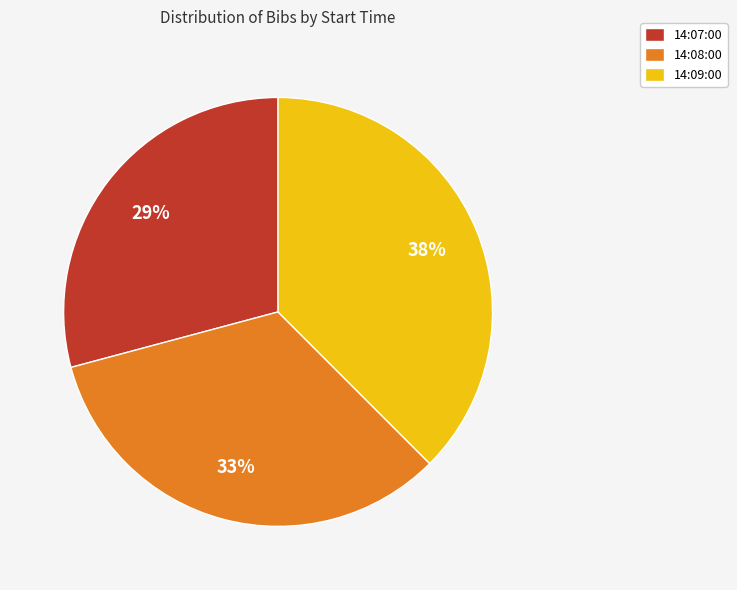

Do 14:07:00 and 14:09:00 together represent more than half of the pie?

Yes